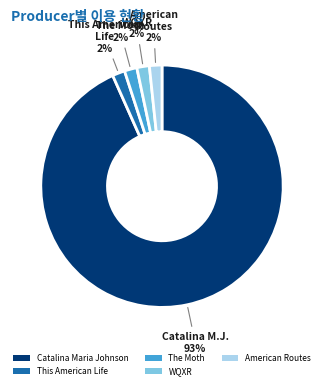

Which category has the biggest portion of the pie?

Catalina Maria Johnson